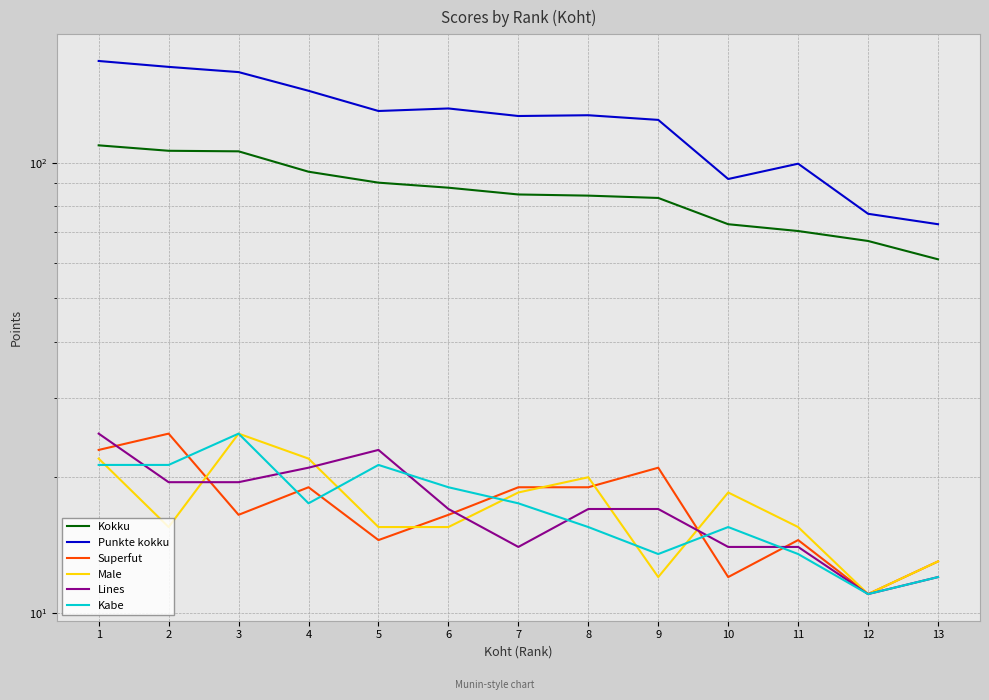

How many intersections are there between Male and Kabe?

5